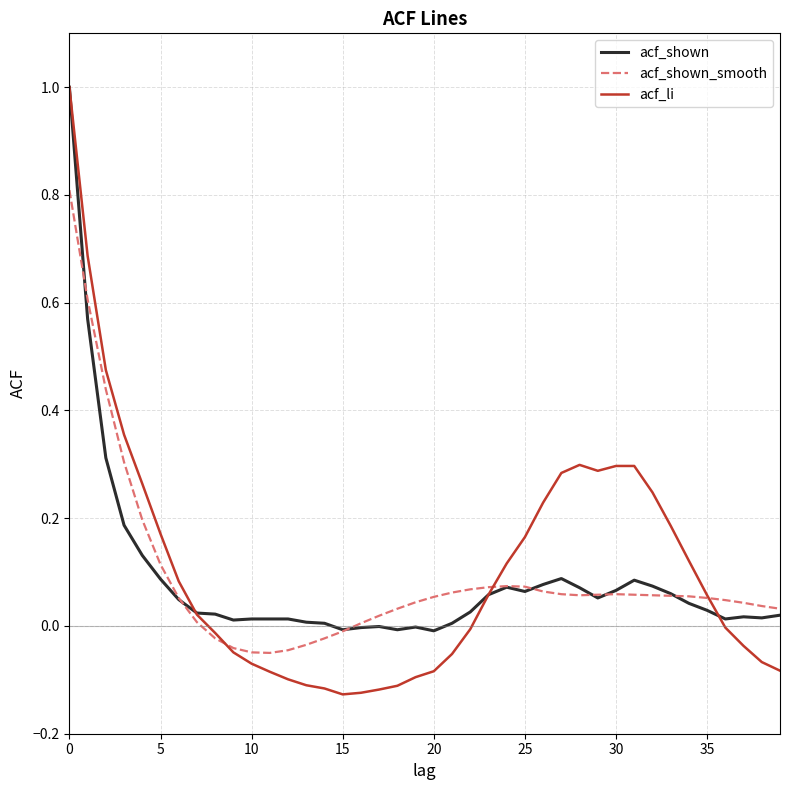

What is the maximum value shown in the chart?

1.0